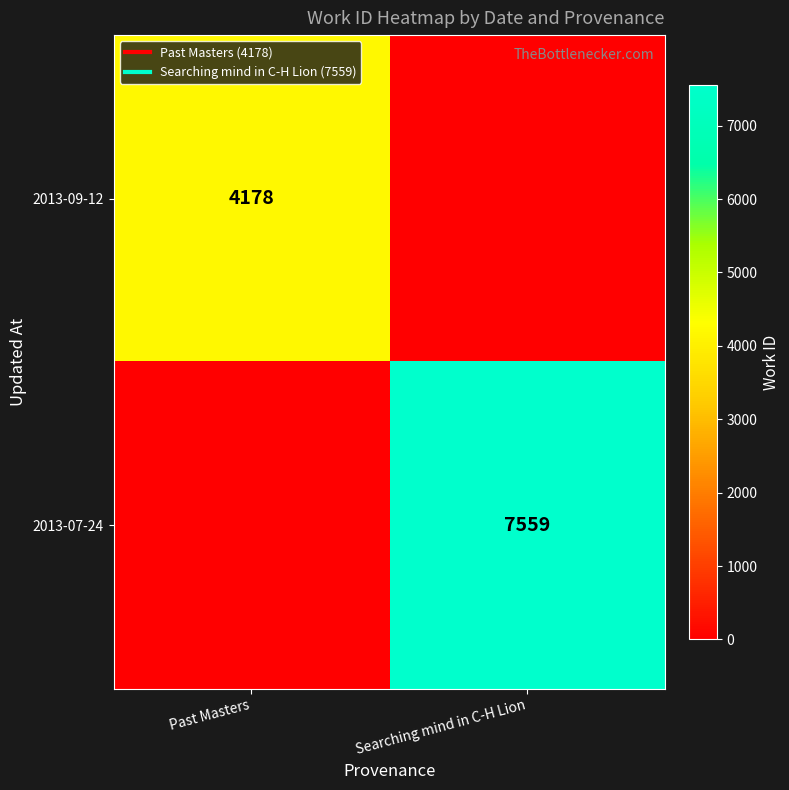

What is the maximum value for 2013-09-12?

4178